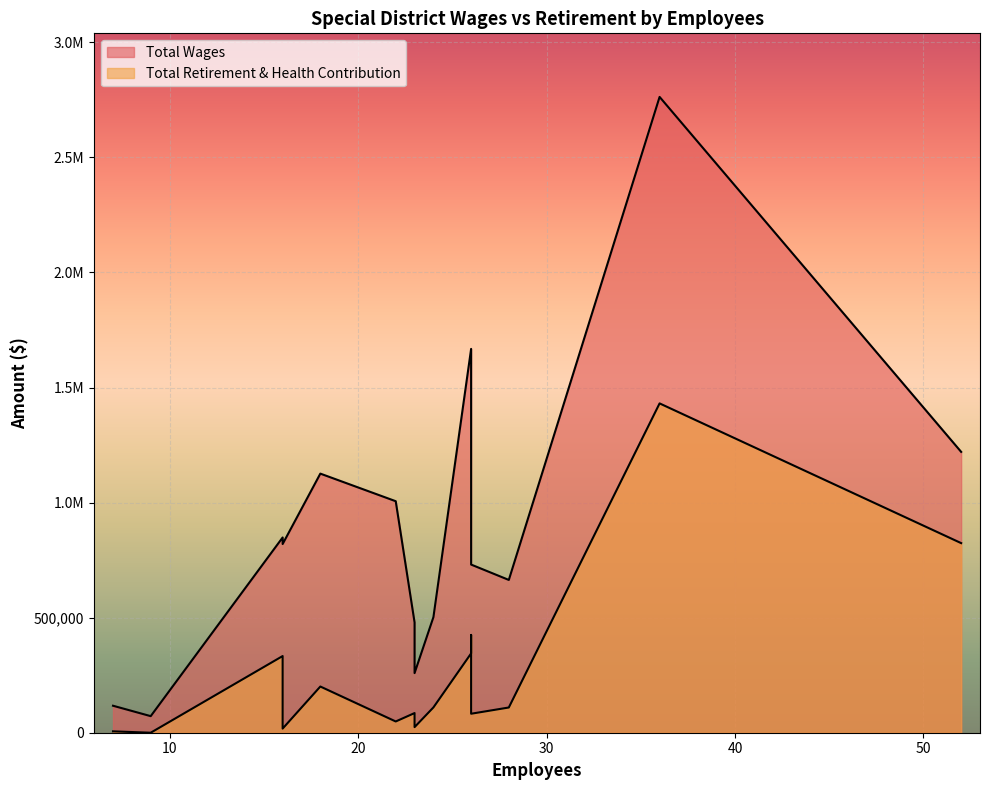

How many values in the Total Wages series exceed 819875?

7